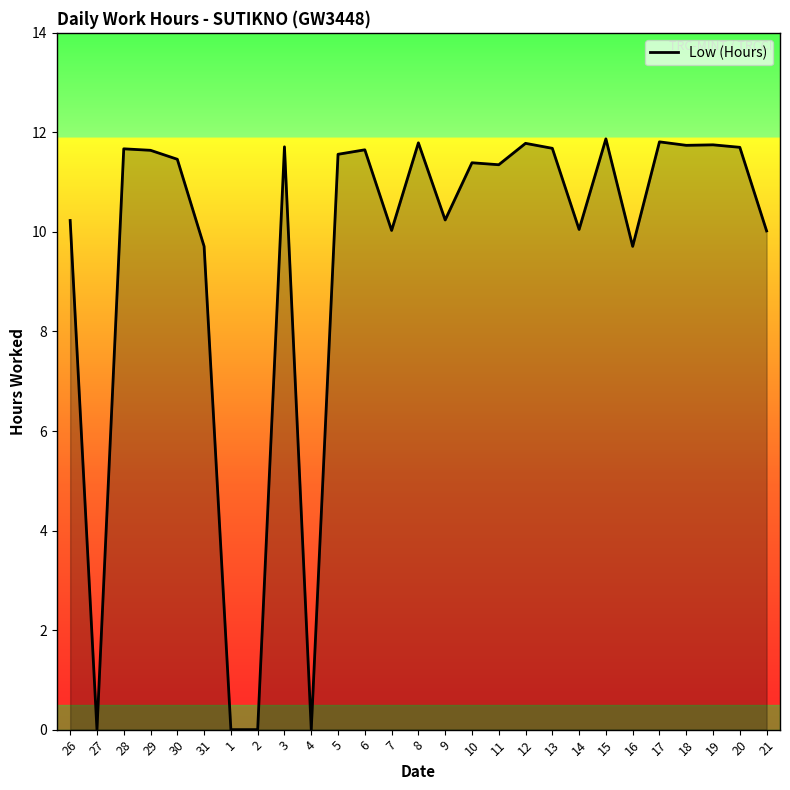

What is the maximum value shown in the chart?

11.9